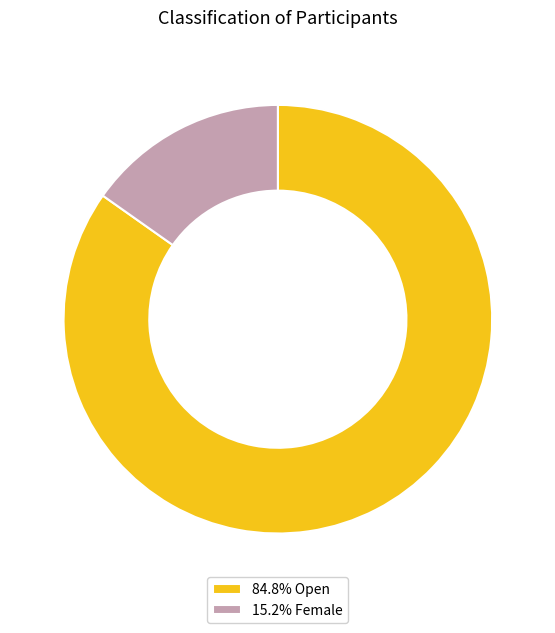

How many segments does this pie chart have?

2